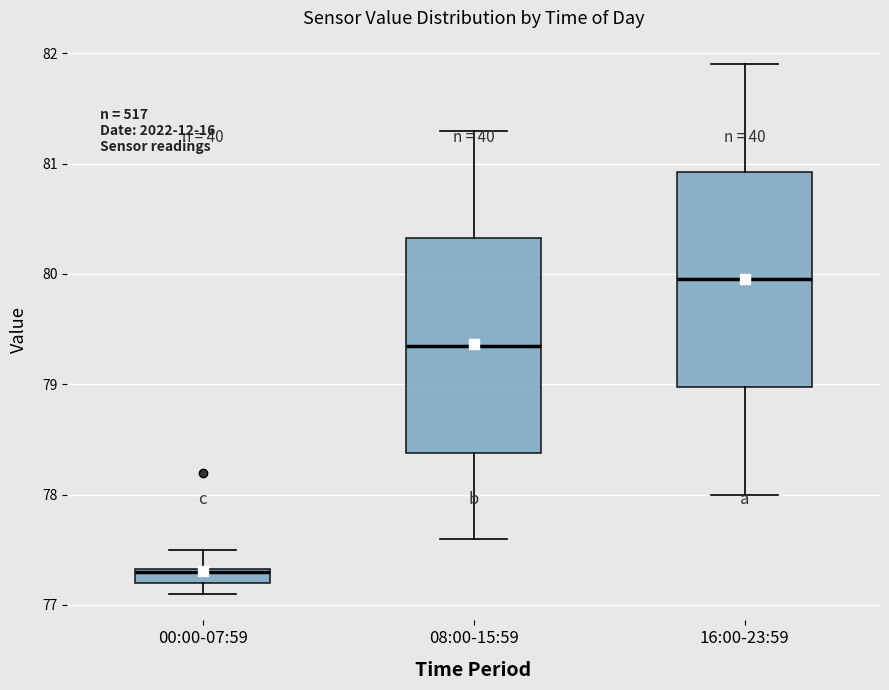

Where is the upper edge of the box for 08:00-15:59 on the y-axis? The values are not printed on the chart, so give them approximately, as read against the axis.

80.3